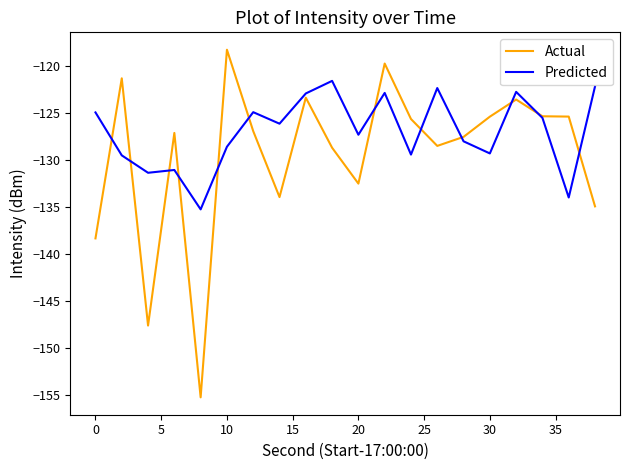

Which series has the widest spread of values?

Actual